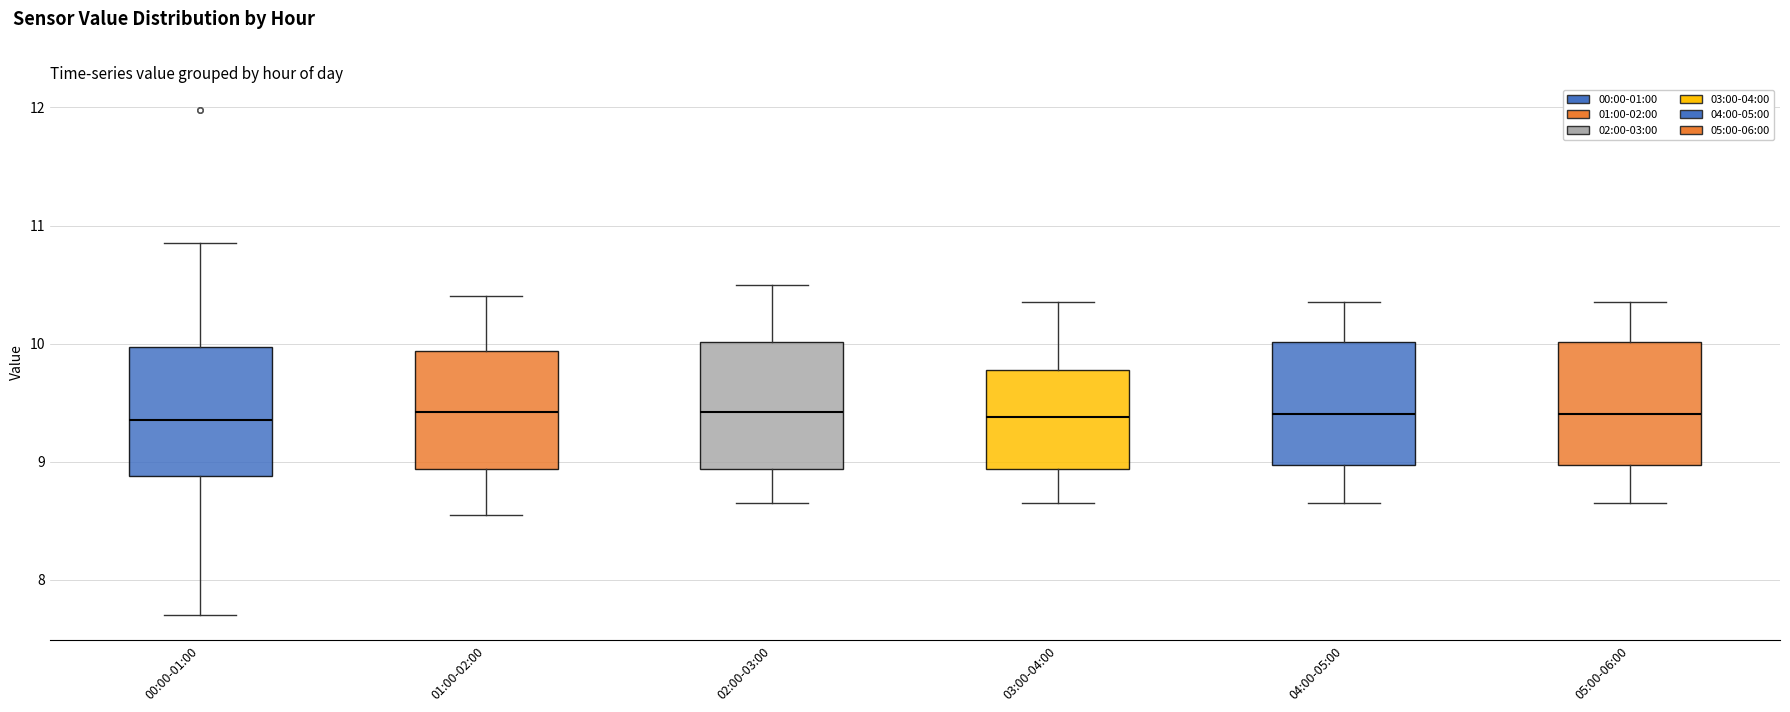

Reading left to right, read every box against the y-axis: the position of its median line, the range the box covers, and the ends of its whiskers. The values are not printed on the chart, so give them approximately, as read against the axis.

00:00-01:00: median 9.4, box 8.9 to 10.0, whiskers 7.7 to 10.9
01:00-02:00: median 9.4, box 8.9 to 9.9, whiskers 8.6 to 10.4
02:00-03:00: median 9.4, box 8.9 to 10.0, whiskers 8.7 to 10.5
03:00-04:00: median 9.4, box 8.9 to 9.8, whiskers 8.7 to 10.4
04:00-05:00: median 9.4, box 9.0 to 10.0, whiskers 8.7 to 10.4
05:00-06:00: median 9.4, box 9.0 to 10.0, whiskers 8.7 to 10.4